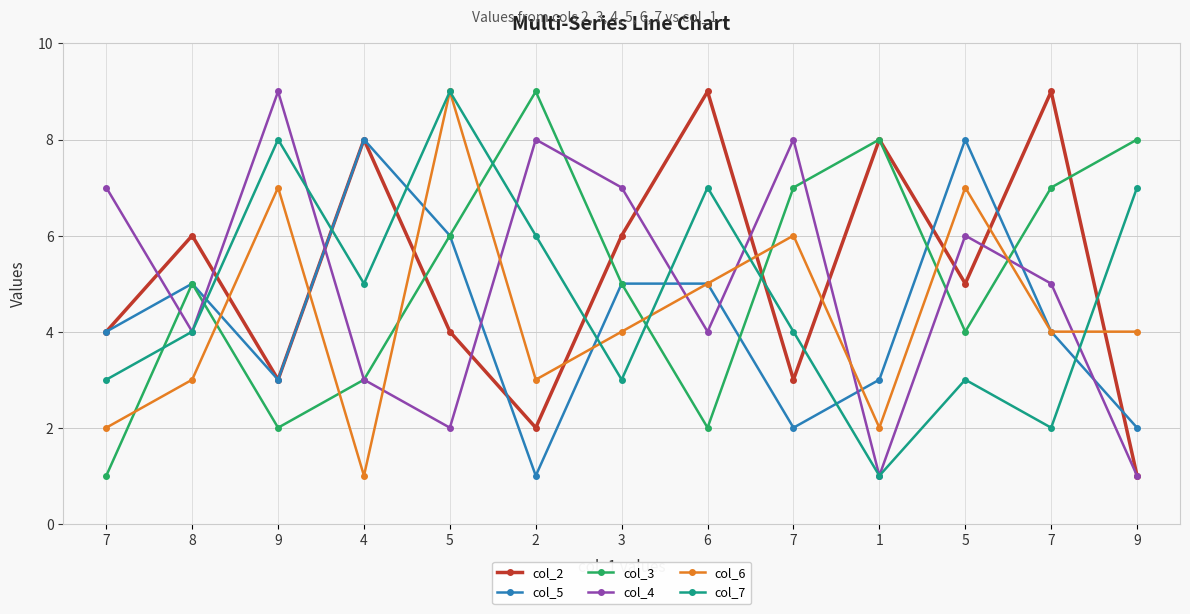

List the labels in order of col_4 value, smallest first.

1, 9, 5, 4, 8, 6, 7, 5, 7, 3, 2, 7, 9